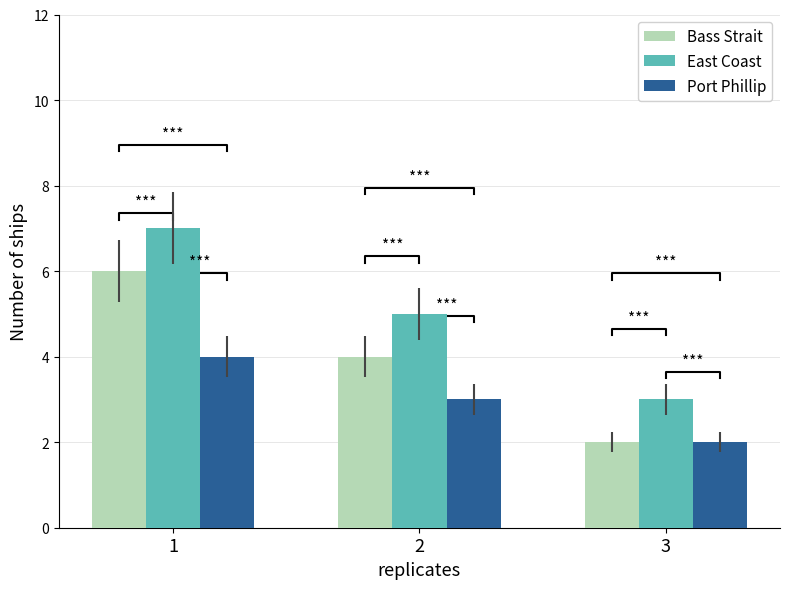

At which label does Port Phillip first exceed 3?

1